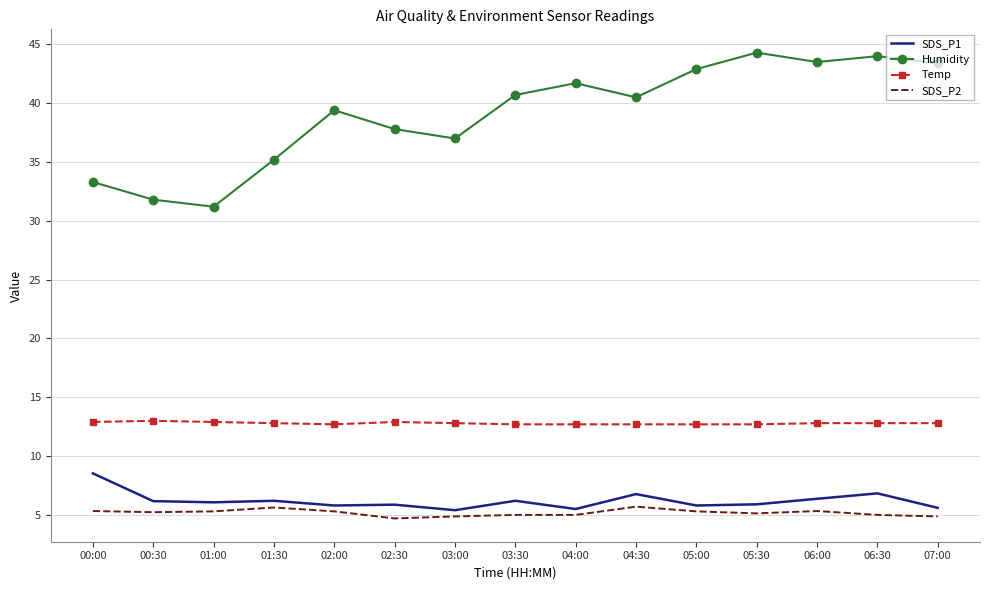

How many distinct data groups are displayed?

4